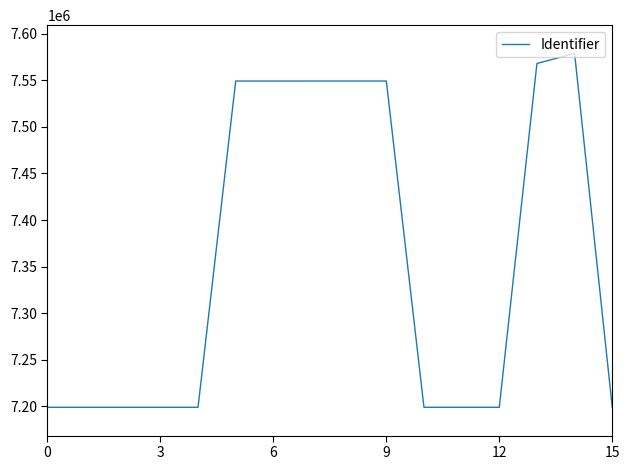

What is the smallest value displayed?

7198985